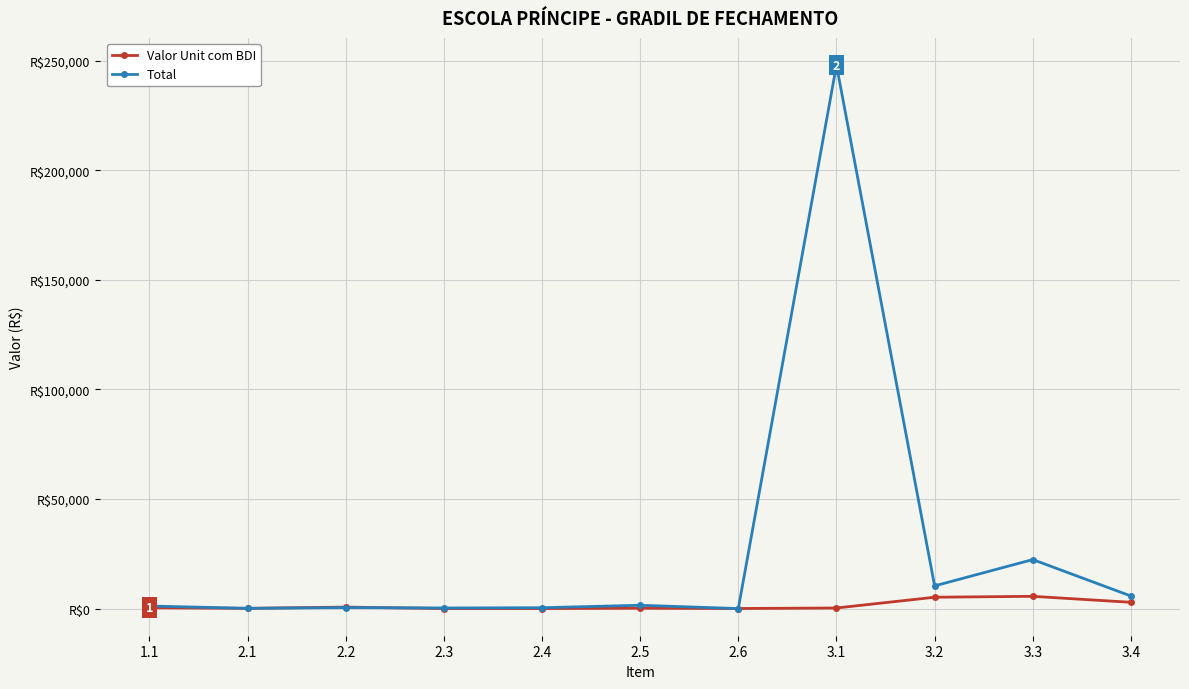

Rank the series by their maximum value, from lowest to highest.

Valor Unit com BDI, Total